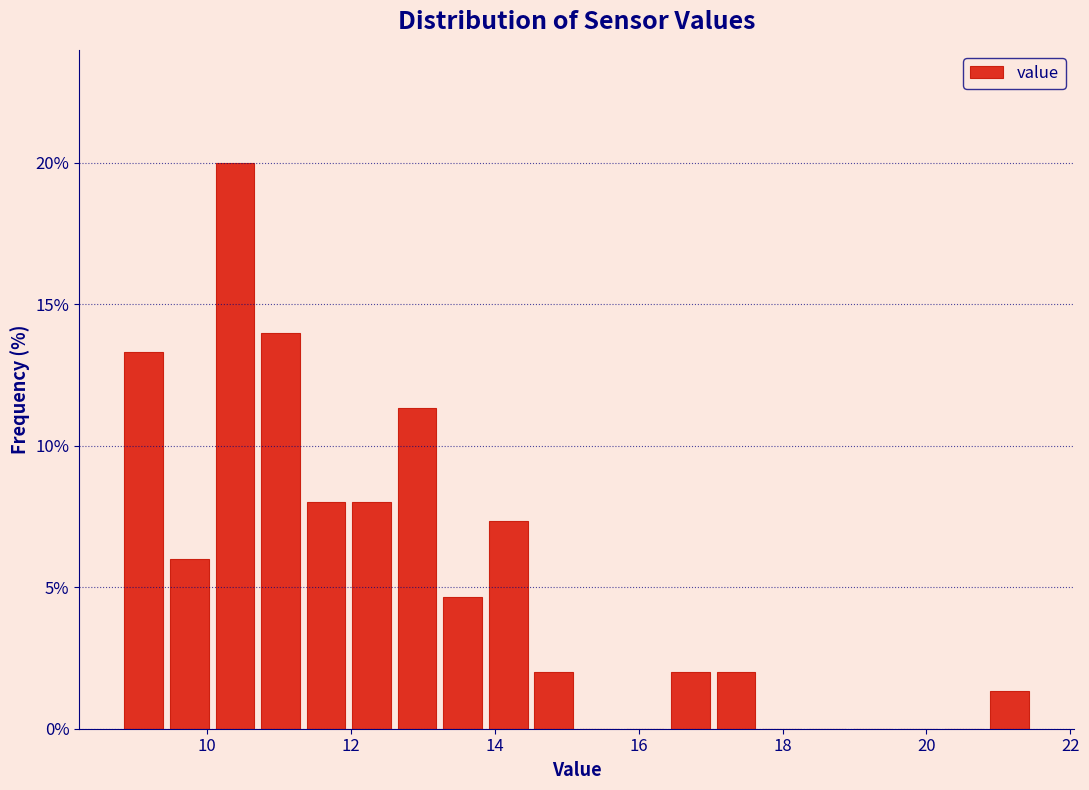

Read against the x-axis, roughly where is the centre of the tallest bar?

10.4